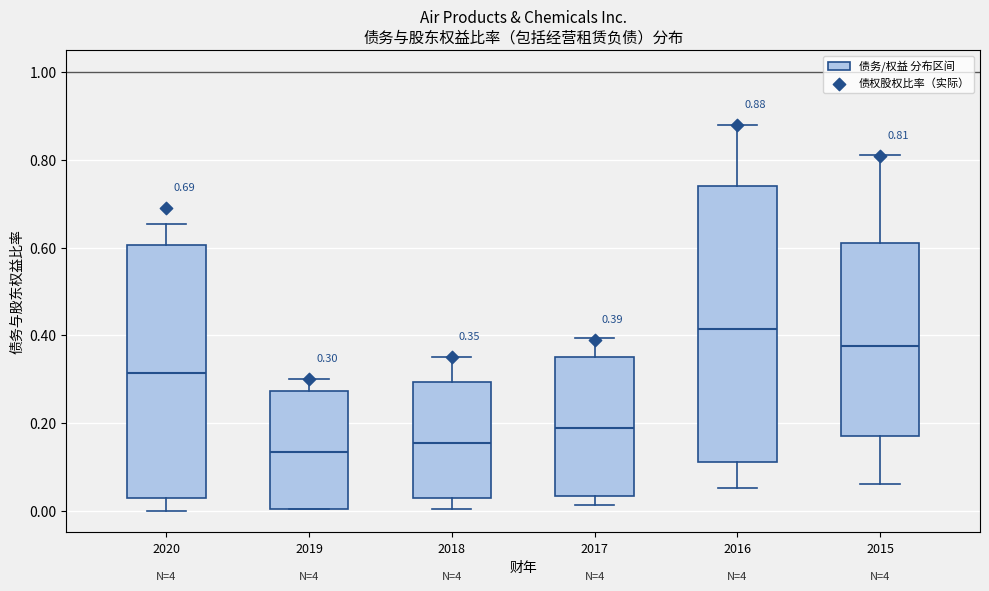

Which box's median line is the lowest?

2019